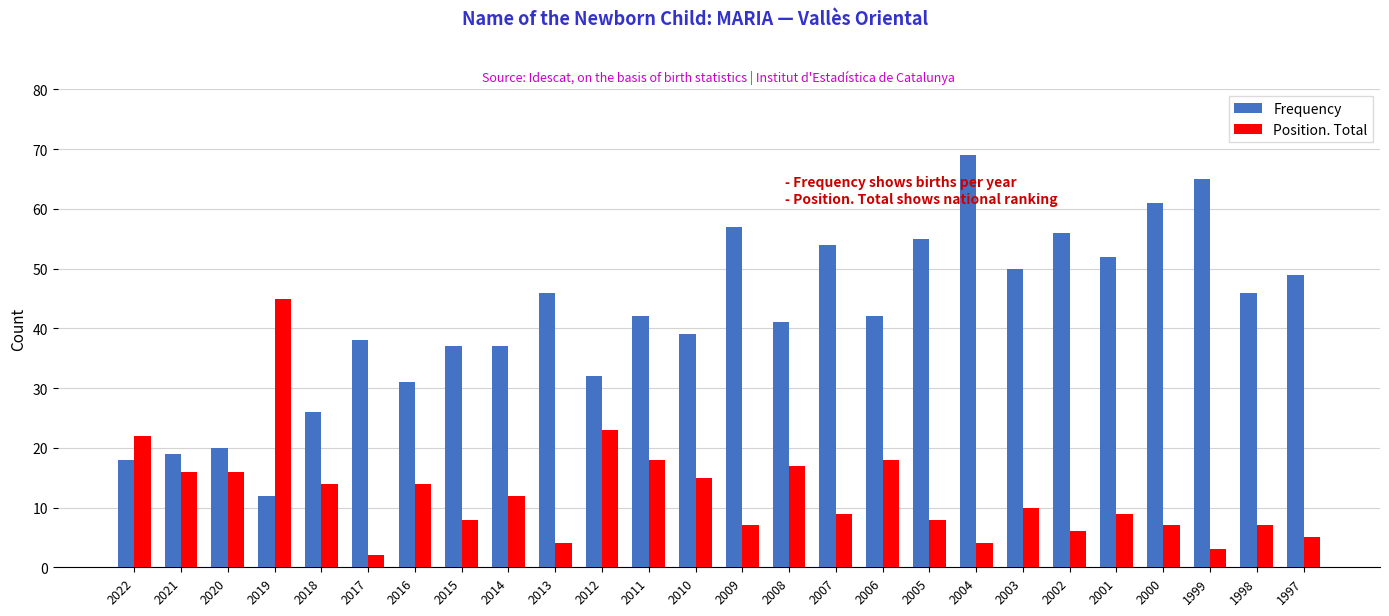

At how many categories does at least one series exceed 14?

26